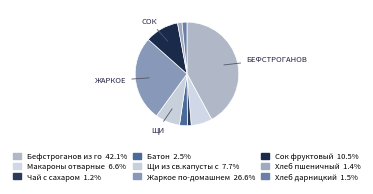

Count the number of slices in the pie.

9